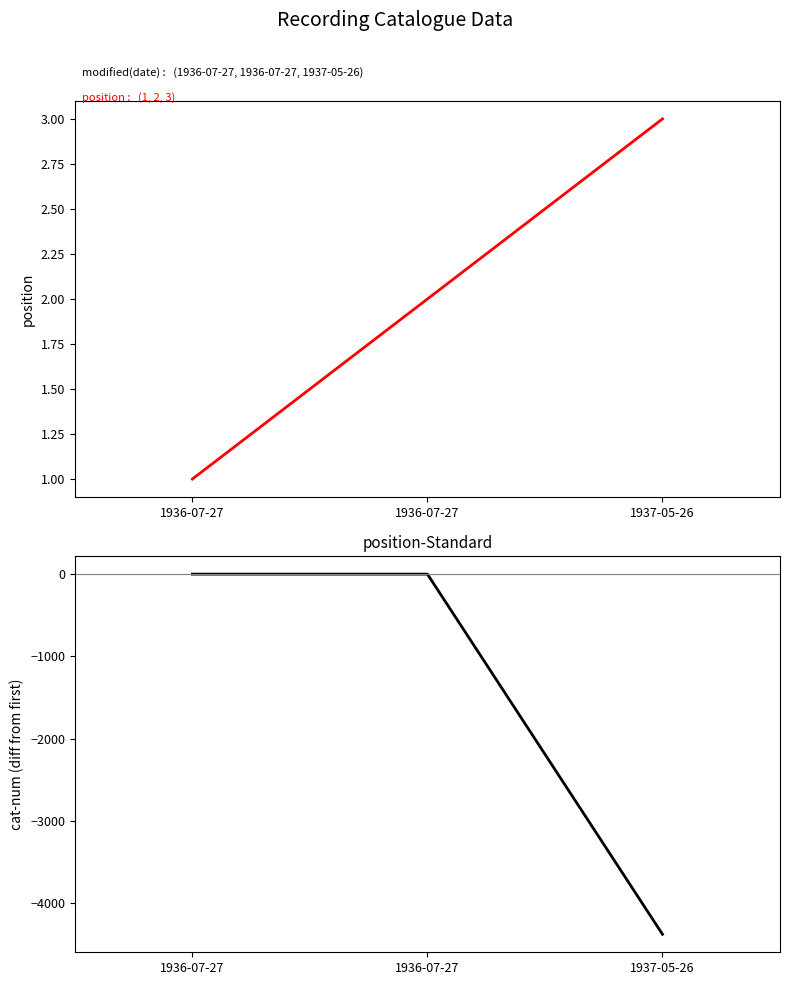

Between 1936-07-27 and 1937-05-26, which is larger?

1937-05-26